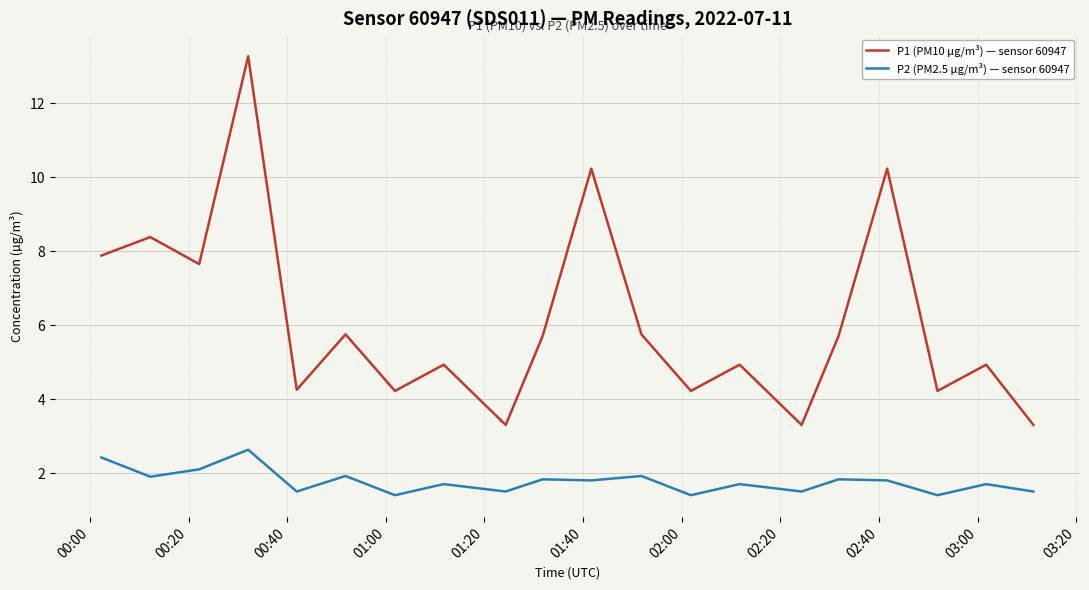

What is the highest value of the P1 (PM10 µg/m³) — sensor 60947 series?

13.3